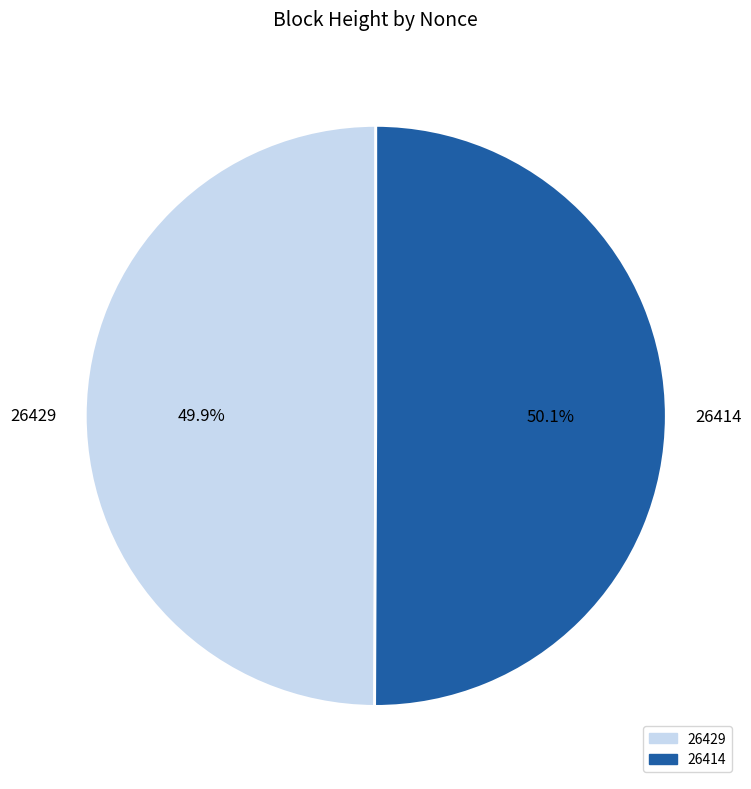

What percentage is the 26414 slice, to the nearest percent?

50%